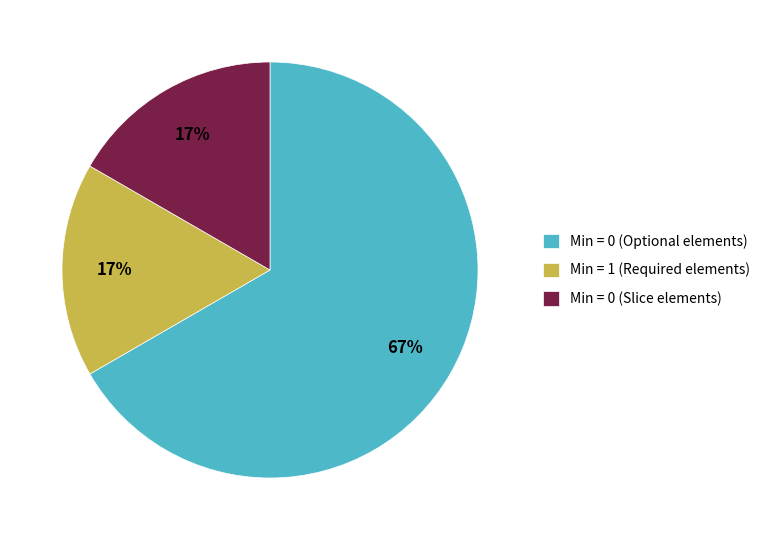

How many slices are in this pie chart?

3